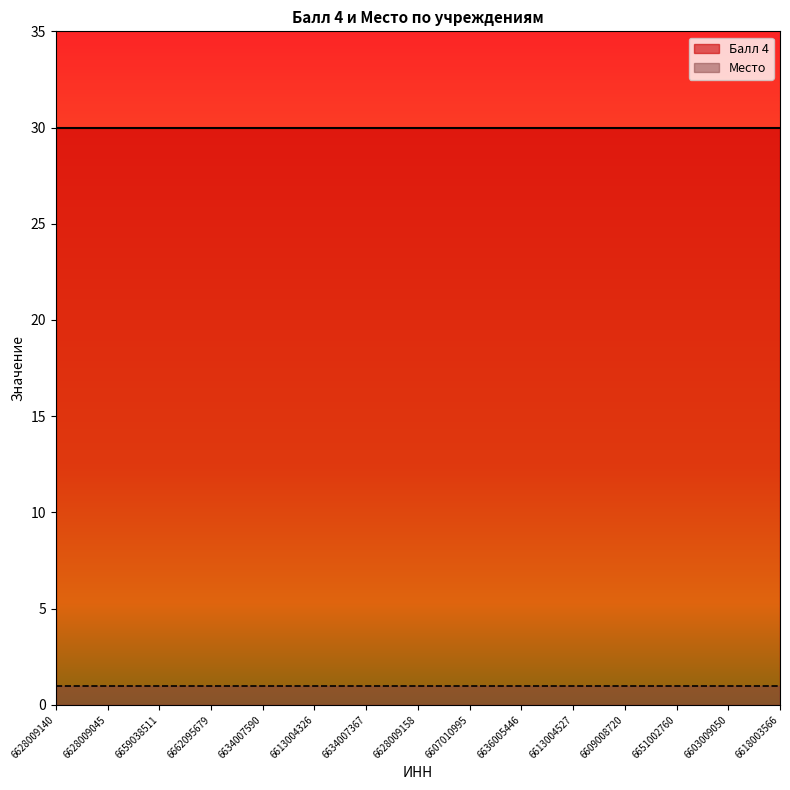

Rank the categories by Балл 4 value from lowest to highest.

6628009140, 6628009045, 6659038511, 6662095679, 6634007590, 6613004326, 6634007367, 6628009158, 6607010995, 6636005446, 6613004527, 6609008720, 6651002760, 6603009050, 6618003566